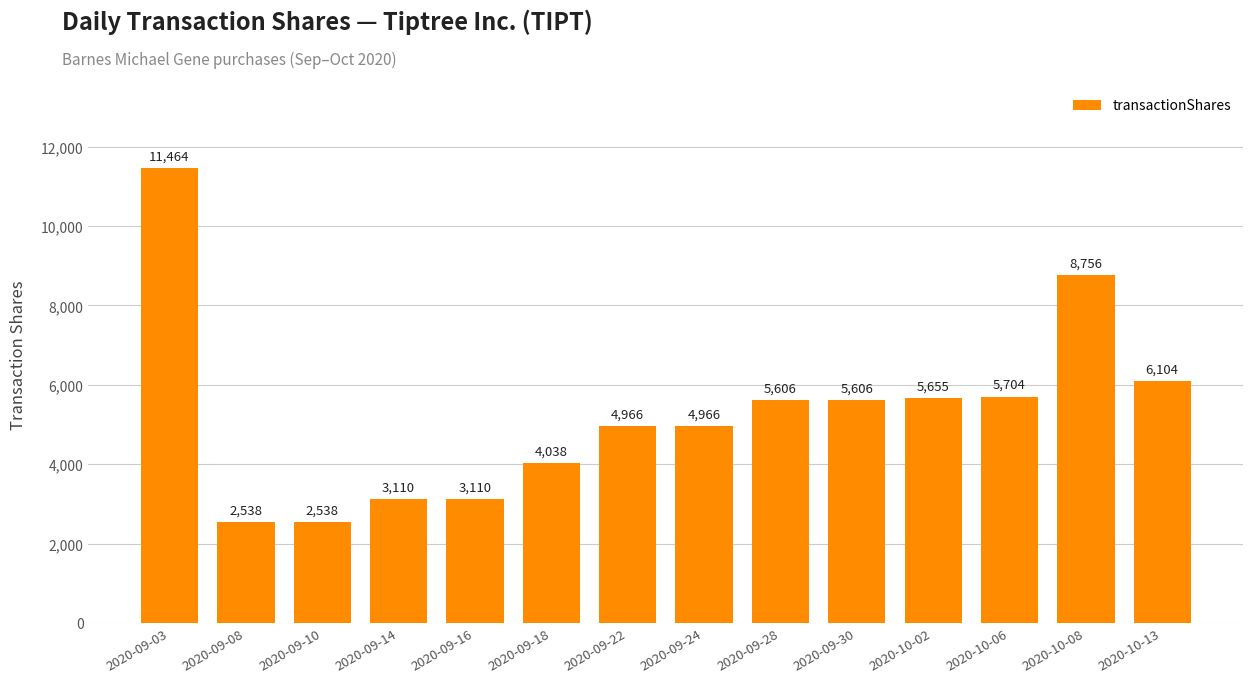

Between 2020-09-16 and 2020-09-22, which is larger?

2020-09-22